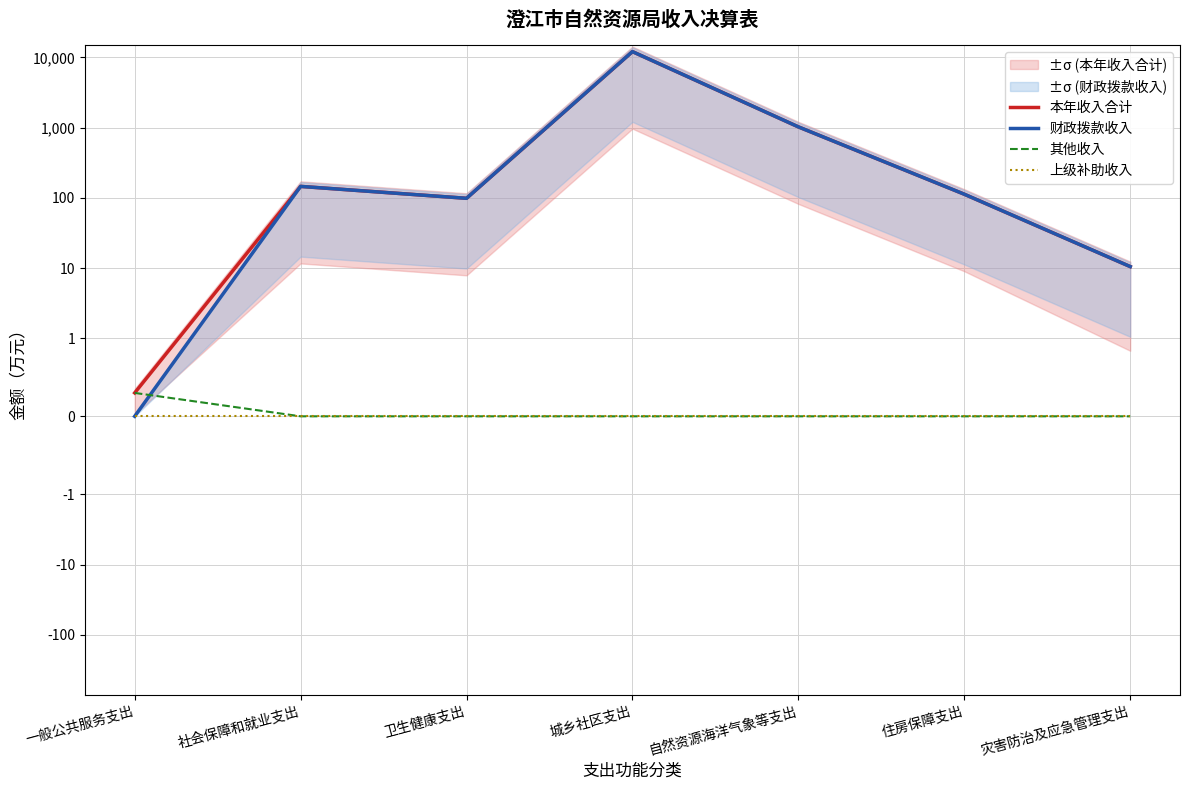

At how many categories does at least one series exceed 612?

2